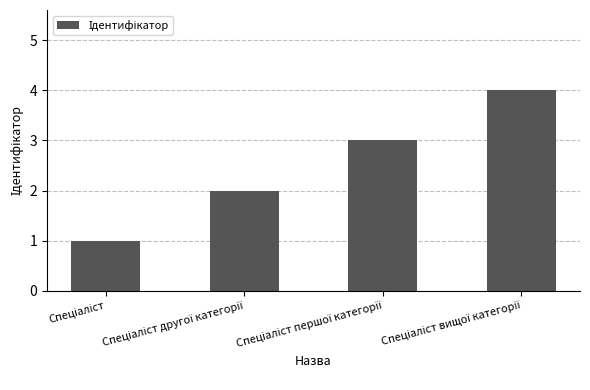

What is the sum of all values?

10